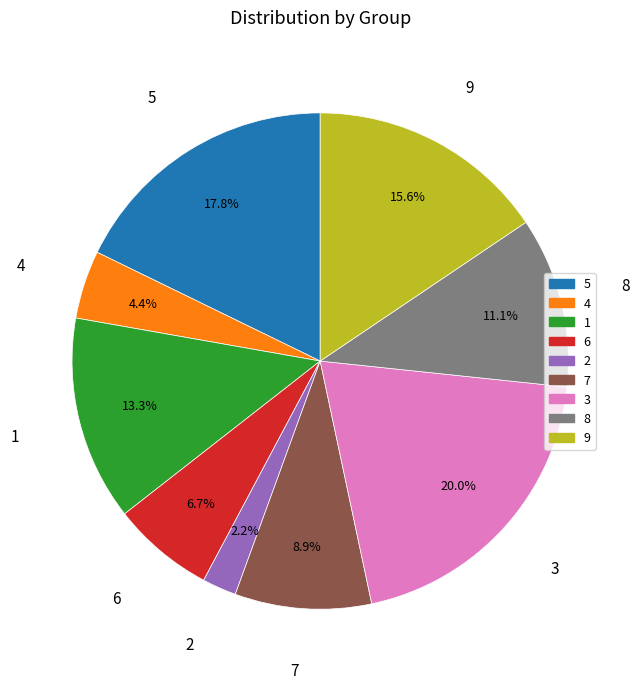

Rank the categories by value from lowest to highest.

2, 4, 6, 7, 8, 1, 9, 5, 3